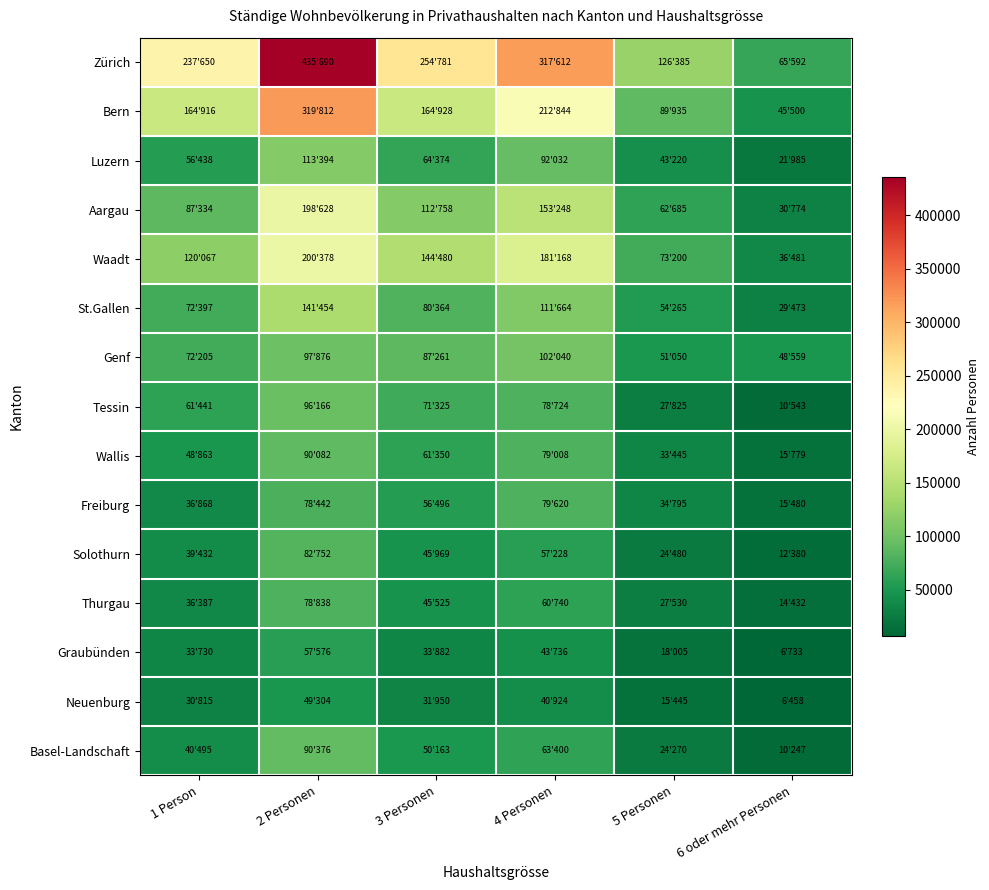

Reading left to right, list all the values displayed in this chart.

Zürich: 1 Person=237650	2 Personen=435690	3 Personen=254781	4 Personen=317612	5 Personen=126385	6 oder mehr Personen=65592
Bern: 1 Person=164916	2 Personen=319812	3 Personen=164928	4 Personen=212844	5 Personen=89935	6 oder mehr Personen=45500
Luzern: 1 Person=56438	2 Personen=113394	3 Personen=64374	4 Personen=92032	5 Personen=43220	6 oder mehr Personen=21985
Aargau: 1 Person=87334	2 Personen=198628	3 Personen=112758	4 Personen=153248	5 Personen=62685	6 oder mehr Personen=30774
Waadt: 1 Person=120067	2 Personen=200378	3 Personen=144480	4 Personen=181168	5 Personen=73200	6 oder mehr Personen=36481
St.Gallen: 1 Person=72397	2 Personen=141454	3 Personen=80364	4 Personen=111664	5 Personen=54265	6 oder mehr Personen=29473
Genf: 1 Person=72205	2 Personen=97876	3 Personen=87261	4 Personen=102040	5 Personen=51050	6 oder mehr Personen=48559
Tessin: 1 Person=61441	2 Personen=96166	3 Personen=71325	4 Personen=78724	5 Personen=27825	6 oder mehr Personen=10543
Wallis: 1 Person=48863	2 Personen=90082	3 Personen=61350	4 Personen=79008	5 Personen=33445	6 oder mehr Personen=15779
Freiburg: 1 Person=36868	2 Personen=78442	3 Personen=56496	4 Personen=79620	5 Personen=34795	6 oder mehr Personen=15480
Solothurn: 1 Person=39432	2 Personen=82752	3 Personen=45969	4 Personen=57228	5 Personen=24480	6 oder mehr Personen=12380
Thurgau: 1 Person=36387	2 Personen=78838	3 Personen=45525	4 Personen=60740	5 Personen=27530	6 oder mehr Personen=14432
Graubünden: 1 Person=33730	2 Personen=57576	3 Personen=33882	4 Personen=43736	5 Personen=18005	6 oder mehr Personen=6733
Neuenburg: 1 Person=30815	2 Personen=49304	3 Personen=31950	4 Personen=40924	5 Personen=15445	6 oder mehr Personen=6458
Basel-Landschaft: 1 Person=40495	2 Personen=90376	3 Personen=50163	4 Personen=63400	5 Personen=24270	6 oder mehr Personen=10247